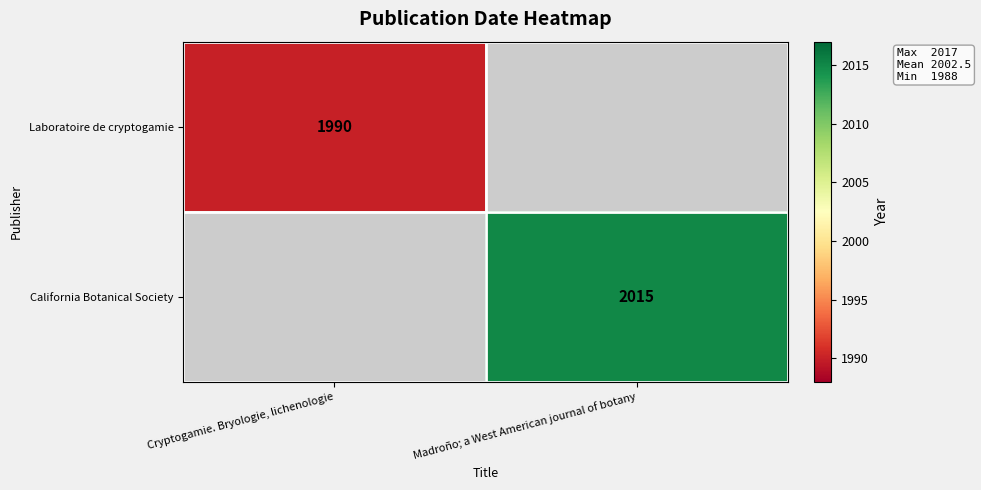

The Laboratoire de cryptogamie series shows 3231 at Cryptogamie. Bryologie, lichenologie. True or false?

False